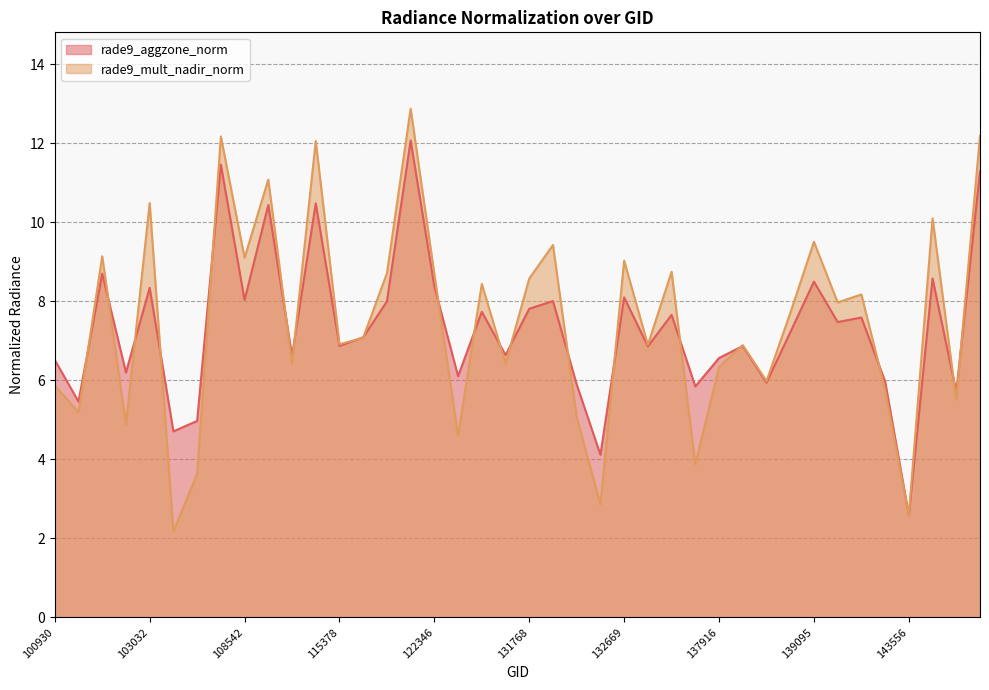

At how many categories does at least one series exceed 12?

4